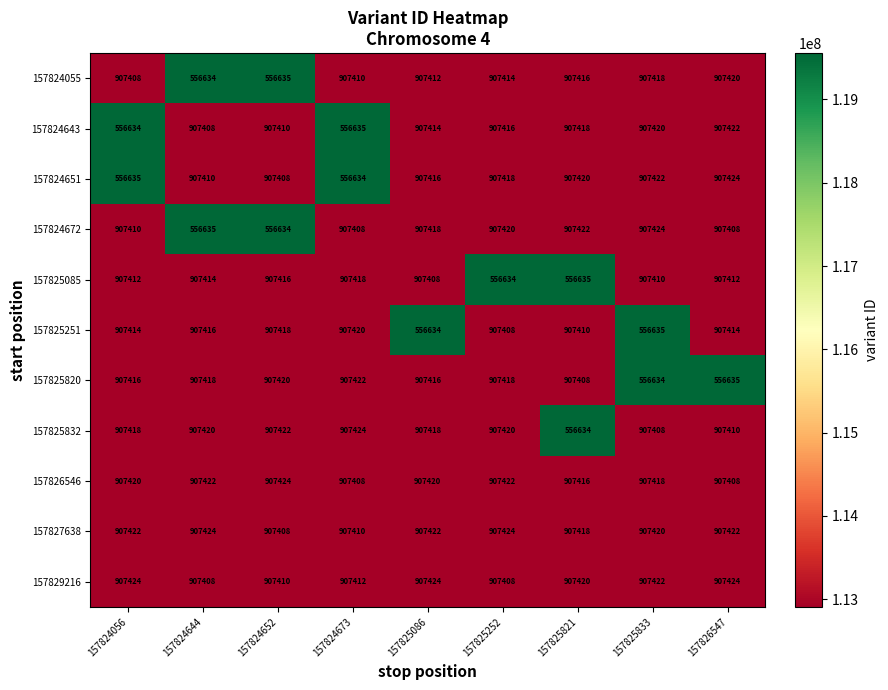

True or false: 157824672 has a value of 454042 at 157825086.

False